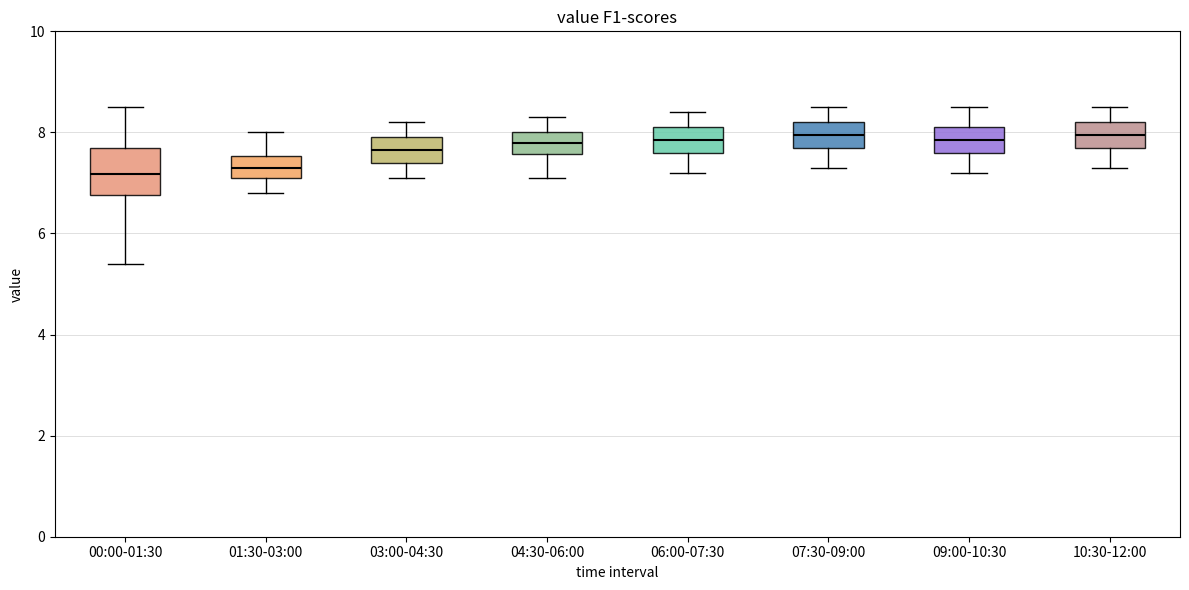

Reading left to right, transcribe this box plot: for each box, give where its median line is, the range the box spans, and where its two whiskers end, as read against the y-axis. The values are not printed on the chart, so give them approximately, as read against the axis.

00:00-01:30: median 7.2, box 6.8 to 7.8, whiskers 5.4 to 8.6
01:30-03:00: median 7.4, box 7.2 to 7.6, whiskers 6.8 to 8.0
03:00-04:30: median 7.6, box 7.4 to 8.0, whiskers 7.2 to 8.2
04:30-06:00: median 7.8, box 7.6 to 8.0, whiskers 7.2 to 8.4
06:00-07:30: median 7.8, box 7.6 to 8.2, whiskers 7.2 to 8.4
07:30-09:00: median 8.0, box 7.8 to 8.2, whiskers 7.4 to 8.6
09:00-10:30: median 7.8, box 7.6 to 8.2, whiskers 7.2 to 8.6
10:30-12:00: median 8.0, box 7.8 to 8.2, whiskers 7.4 to 8.6